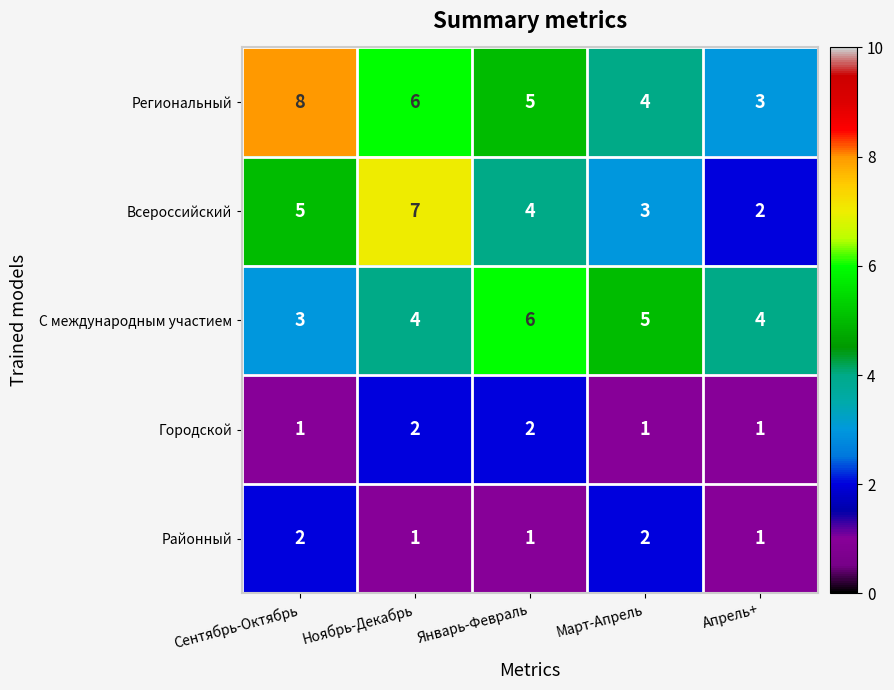

What is the smallest value displayed?

1